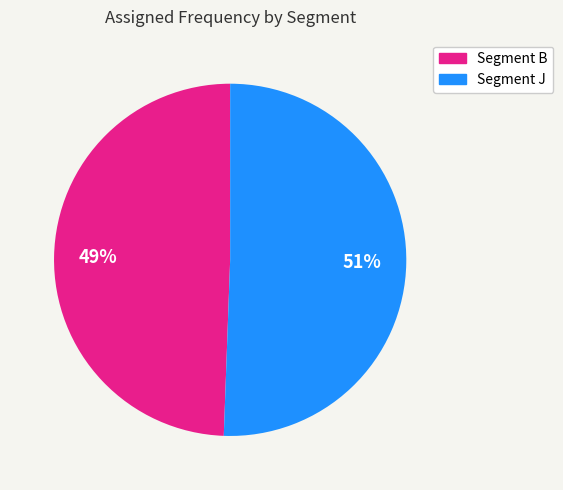

What percentage is the Segment B slice, to the nearest percent?

49%